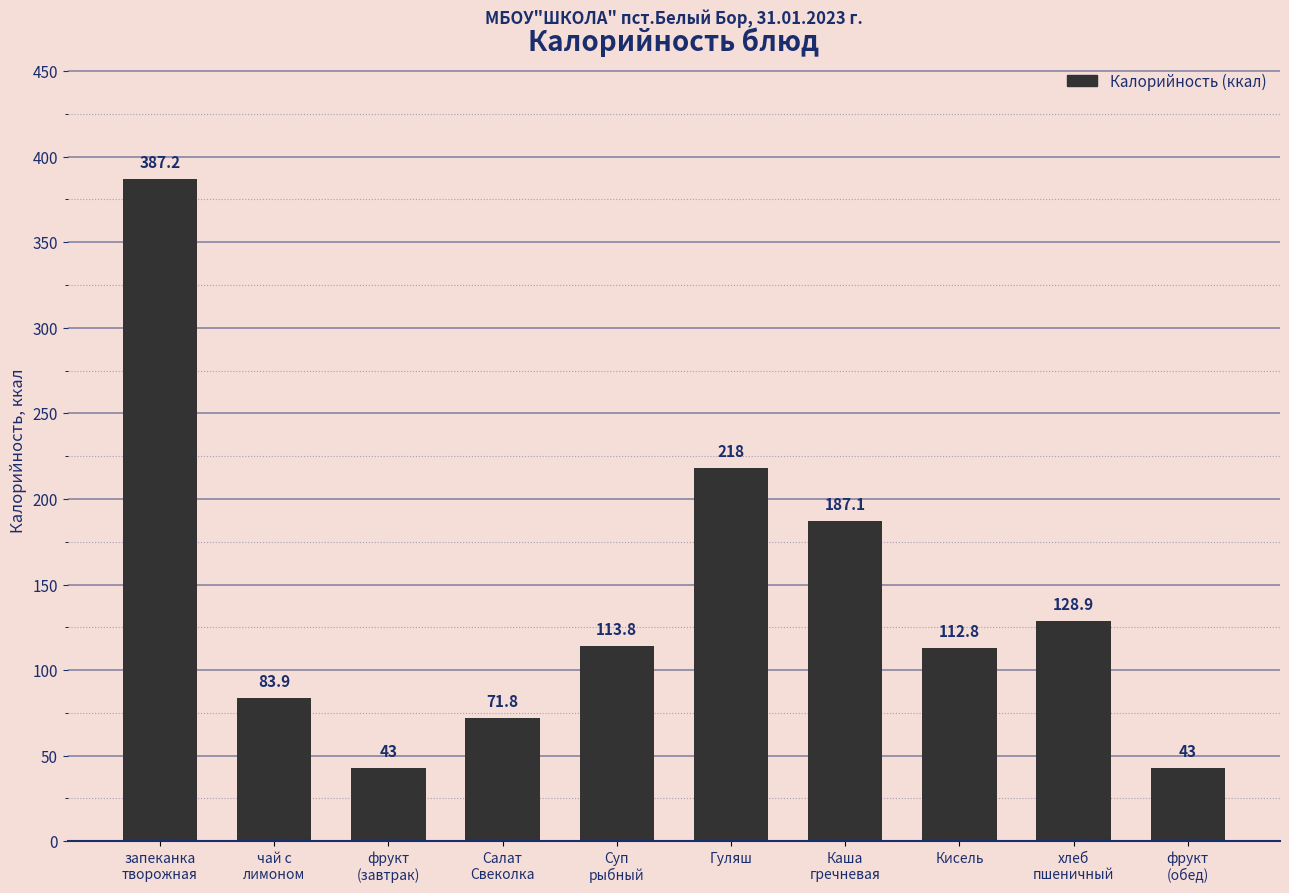

At which label is the value closest to 215?

Гуляш